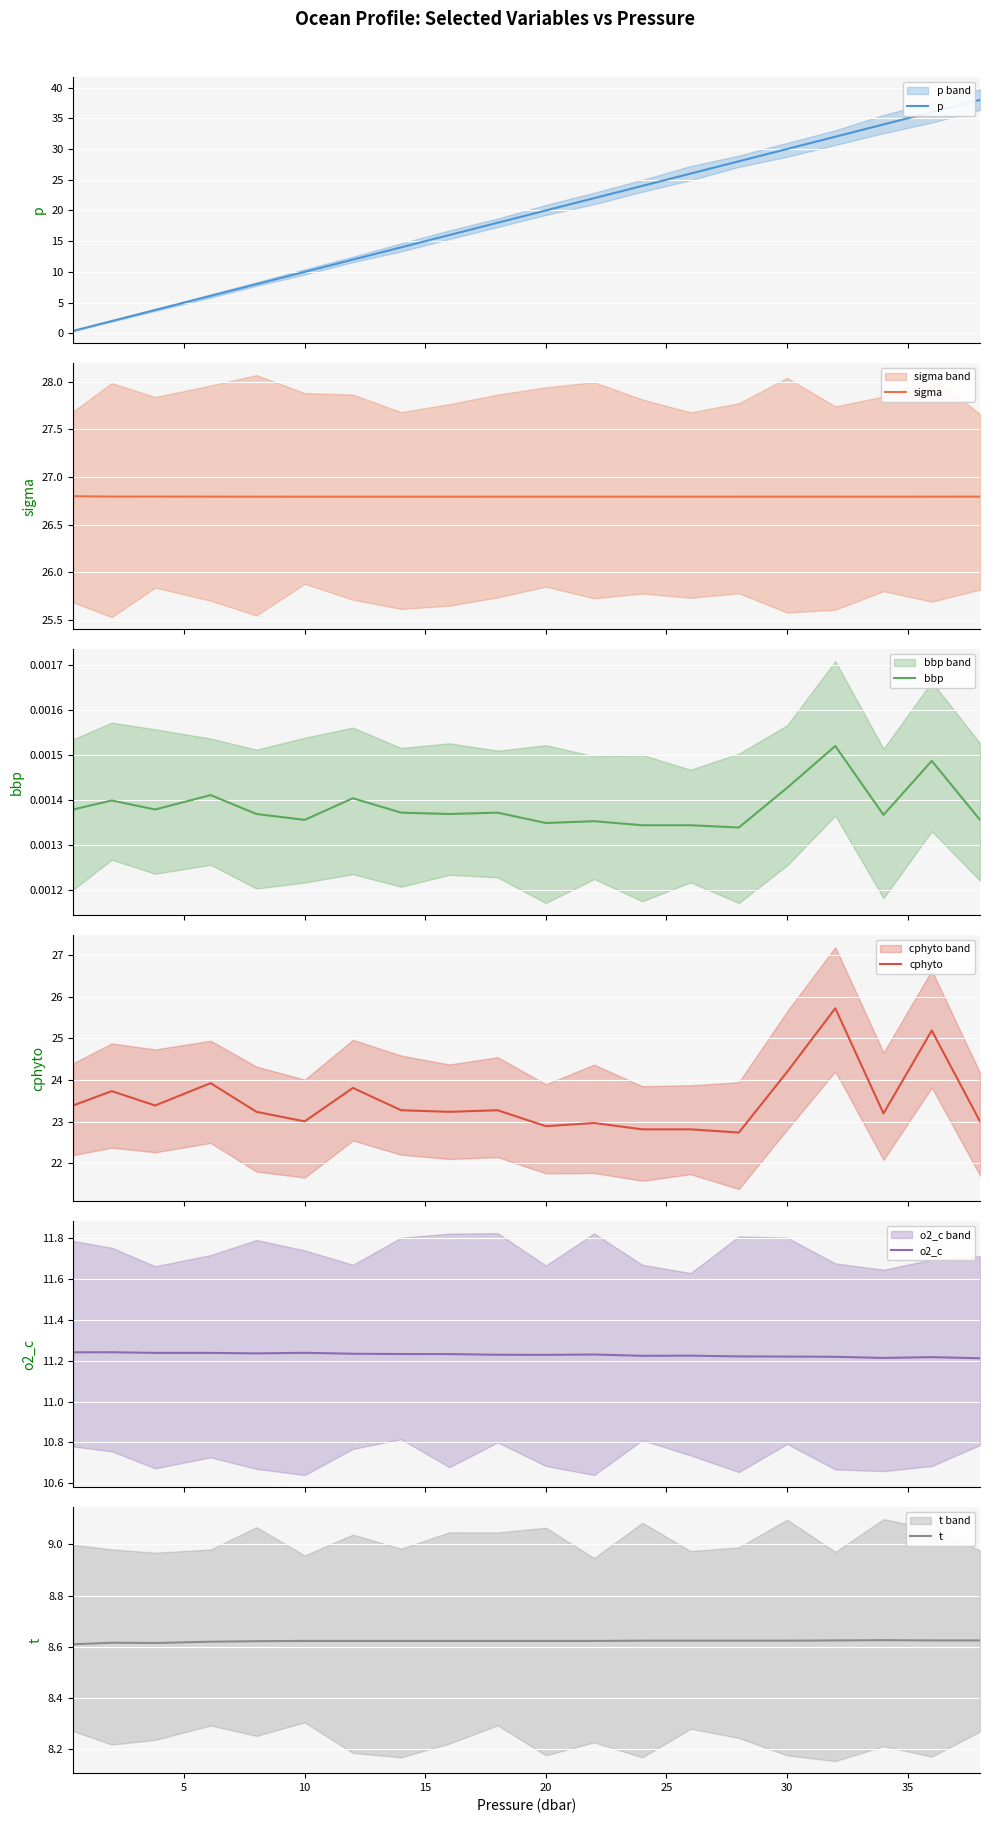

How many intersections are there between p and o2_c?

1